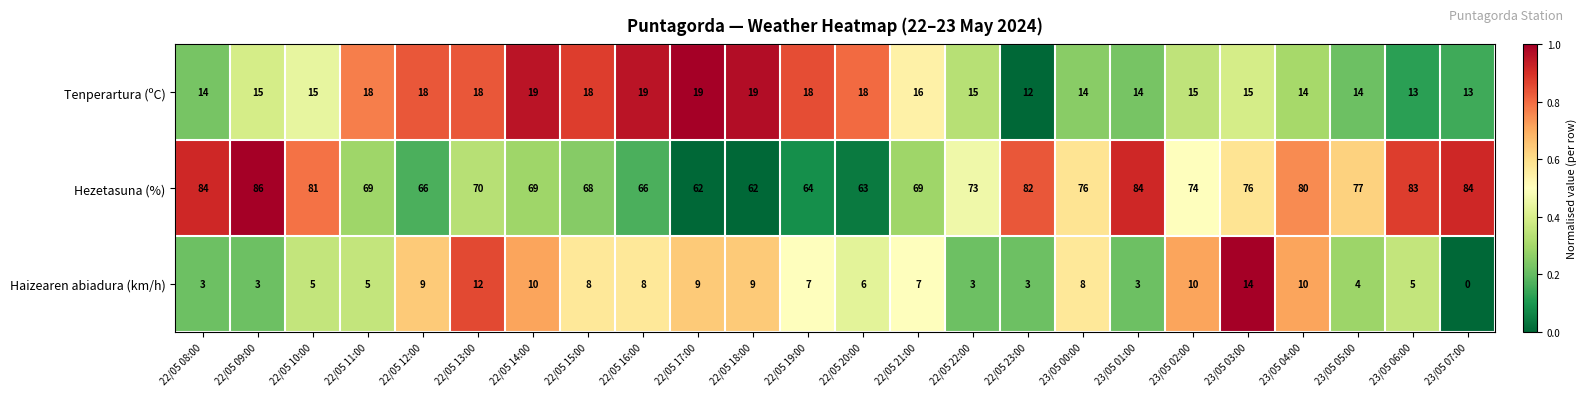

Rank the series by their maximum value, from highest to lowest.

Hezetasuna (%), Tenperartura (ºC), Haizearen abiadura (km/h)